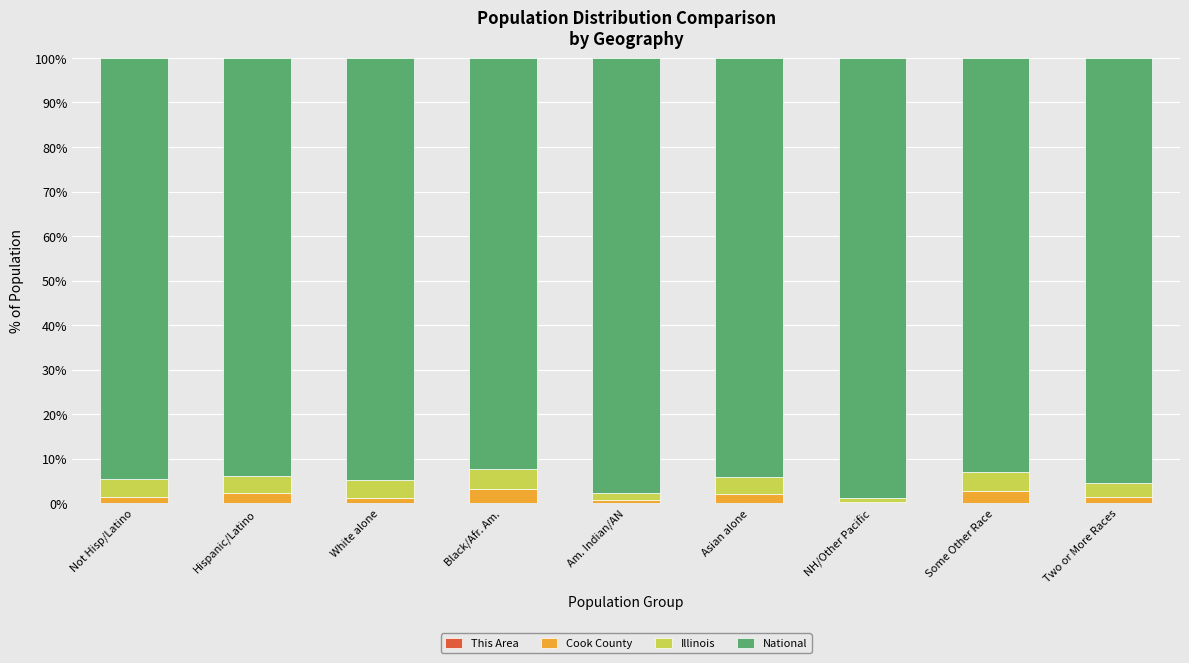

What is the difference between the National values at Some Other Race and NH/Other Pacific?

5.9